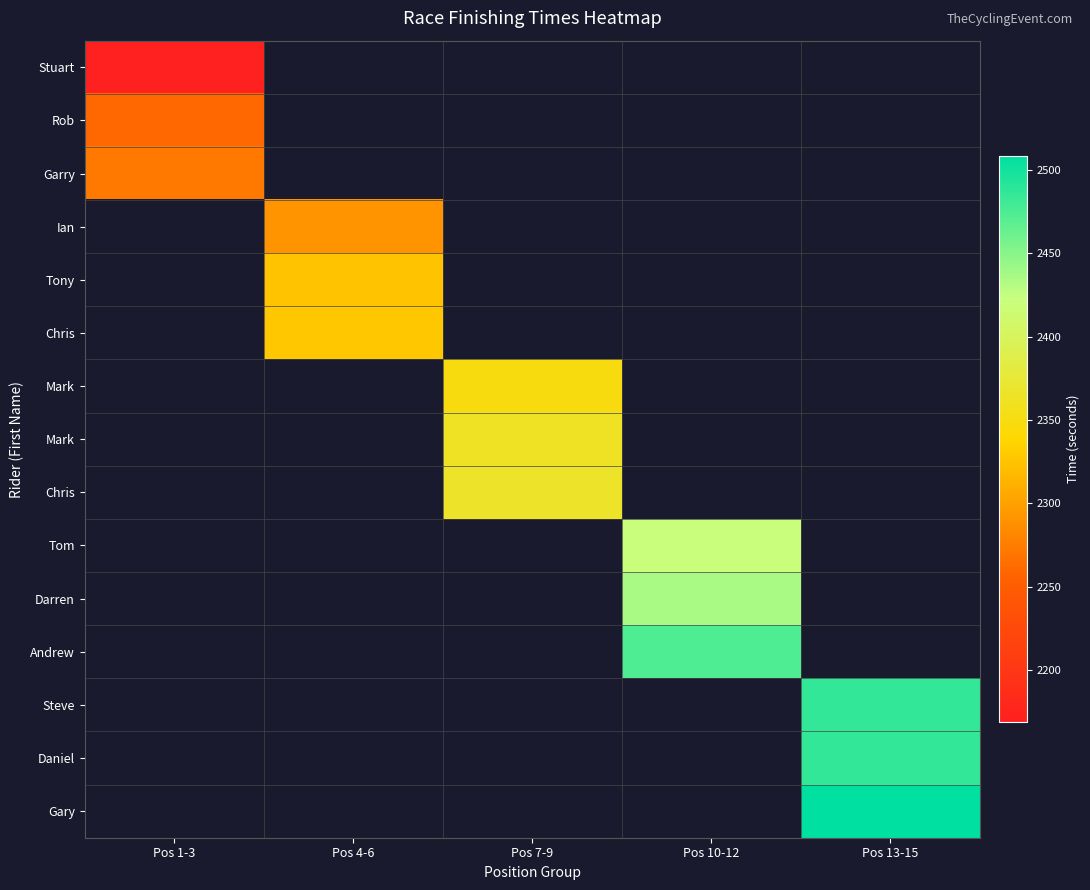

At which category does the chart reach its minimum across all series?

Pos 4-6